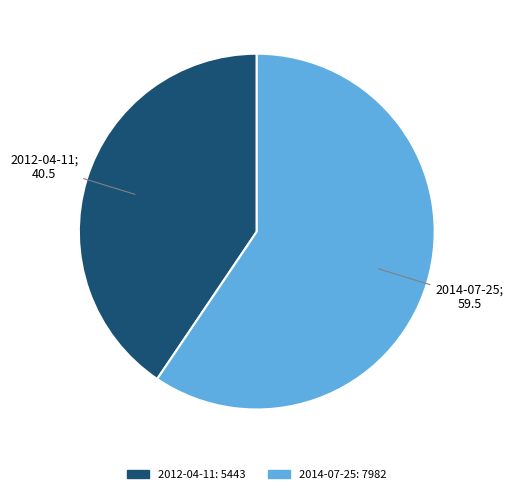

Is there any slice that represents more than half of the pie?

Yes